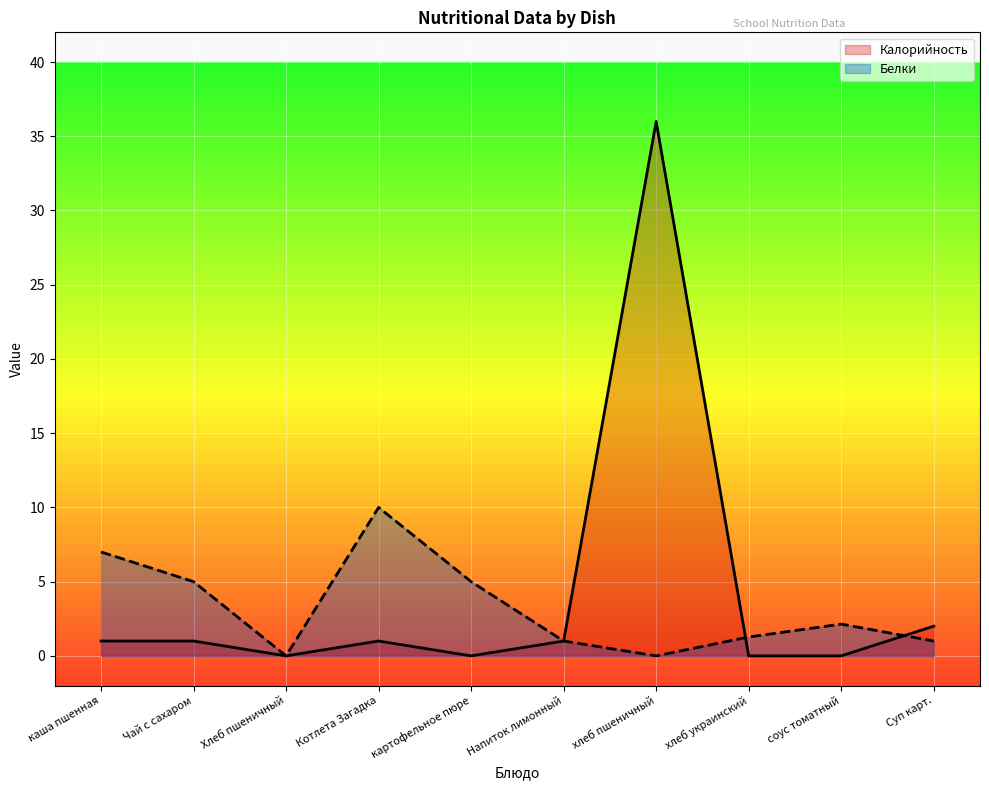

What is the total value across all series at хлеб пшеничный?

36.0